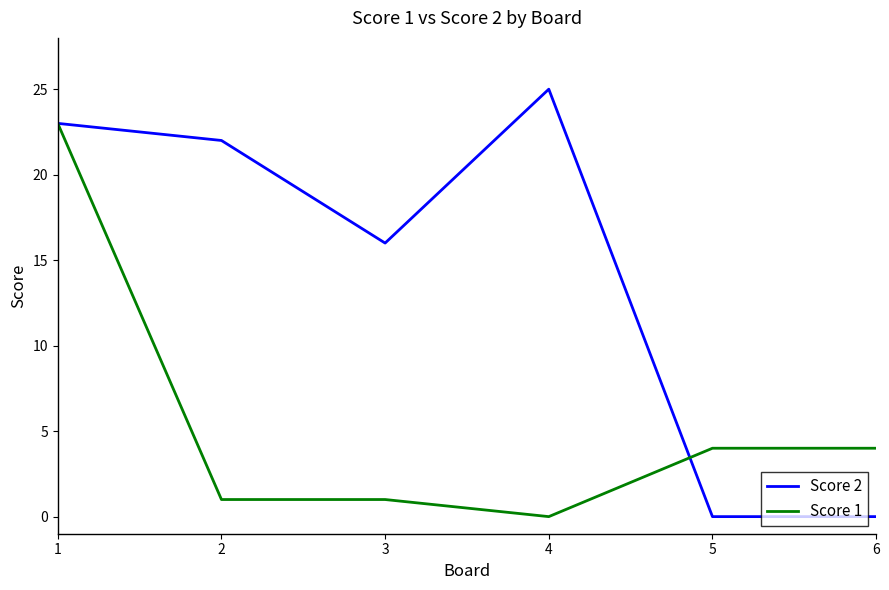

What is the difference between the maximum and minimum values in the Score 1 series?

23